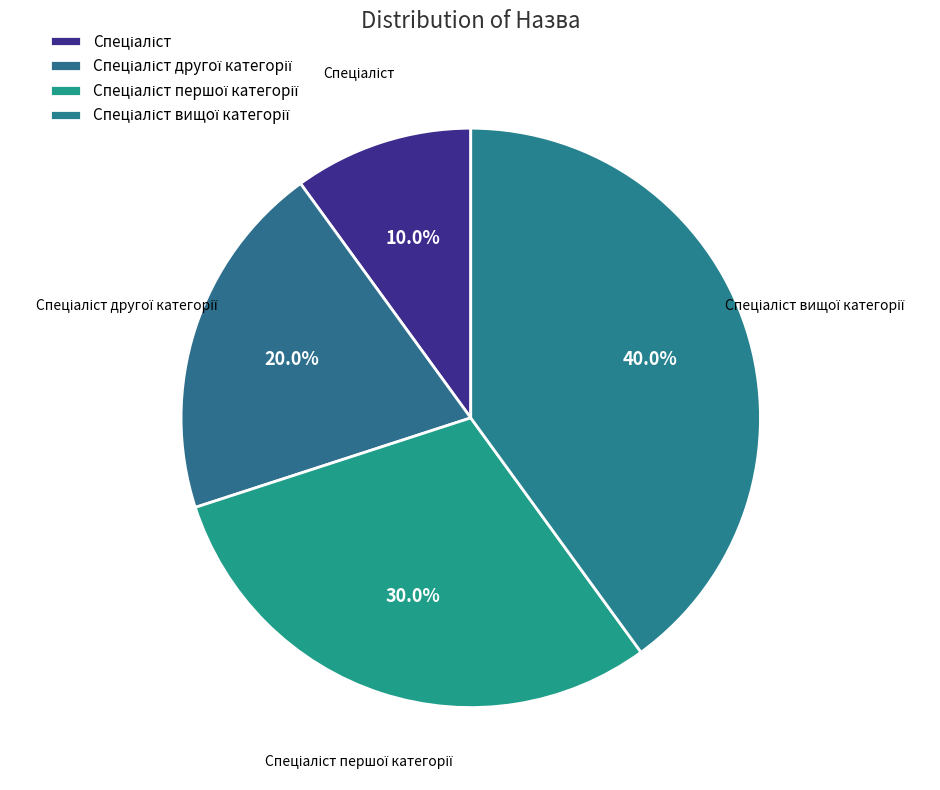

What percentage do Спеціаліст and Спеціаліст вищої категорії together represent?

50.0%